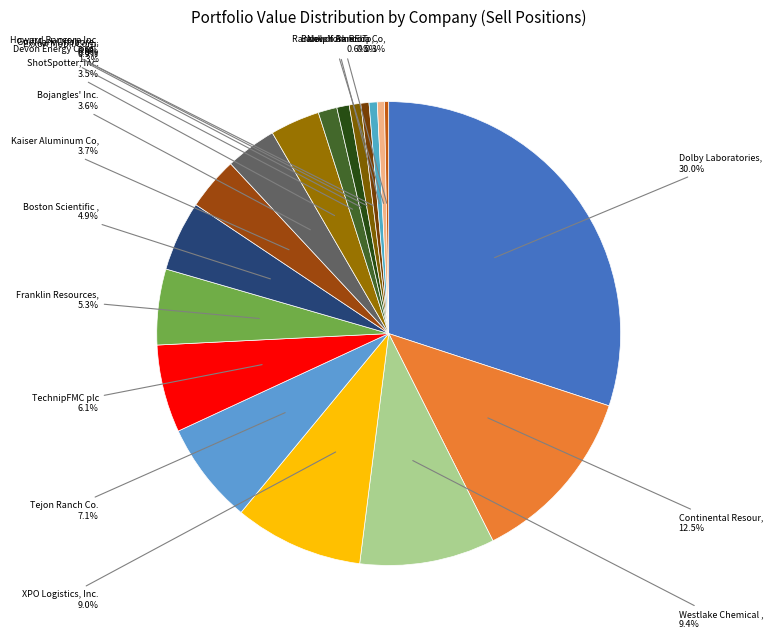

Which category has the biggest portion of the pie?

Dolby Laboratories Inc.